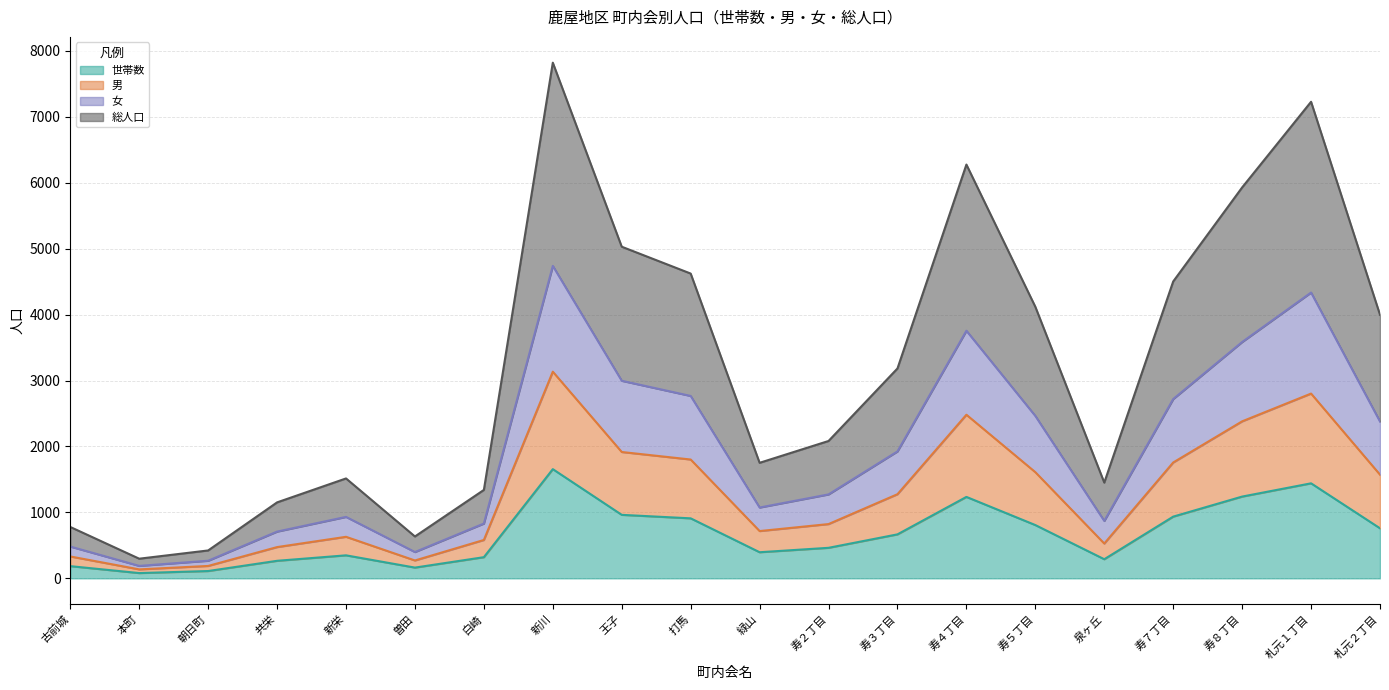

Which category has the highest value across all series?

新川